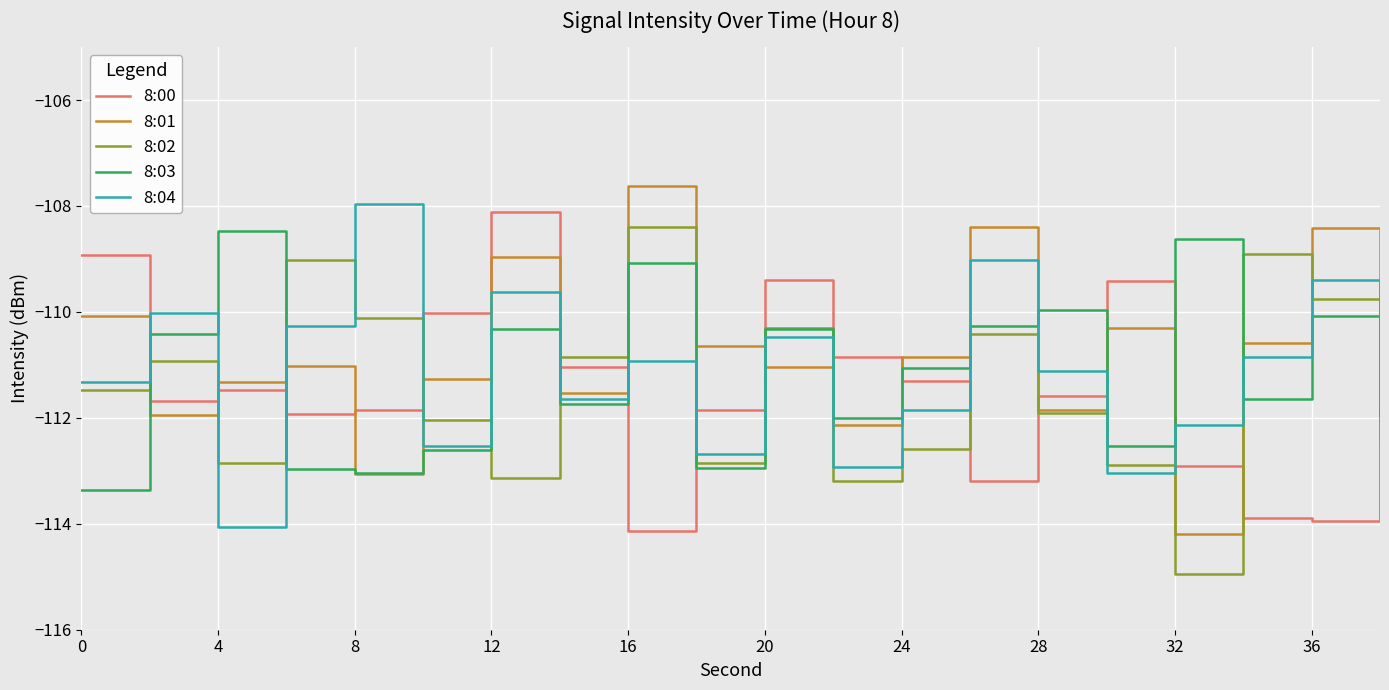

What is the lowest value of the 8:01 series?

-114.2